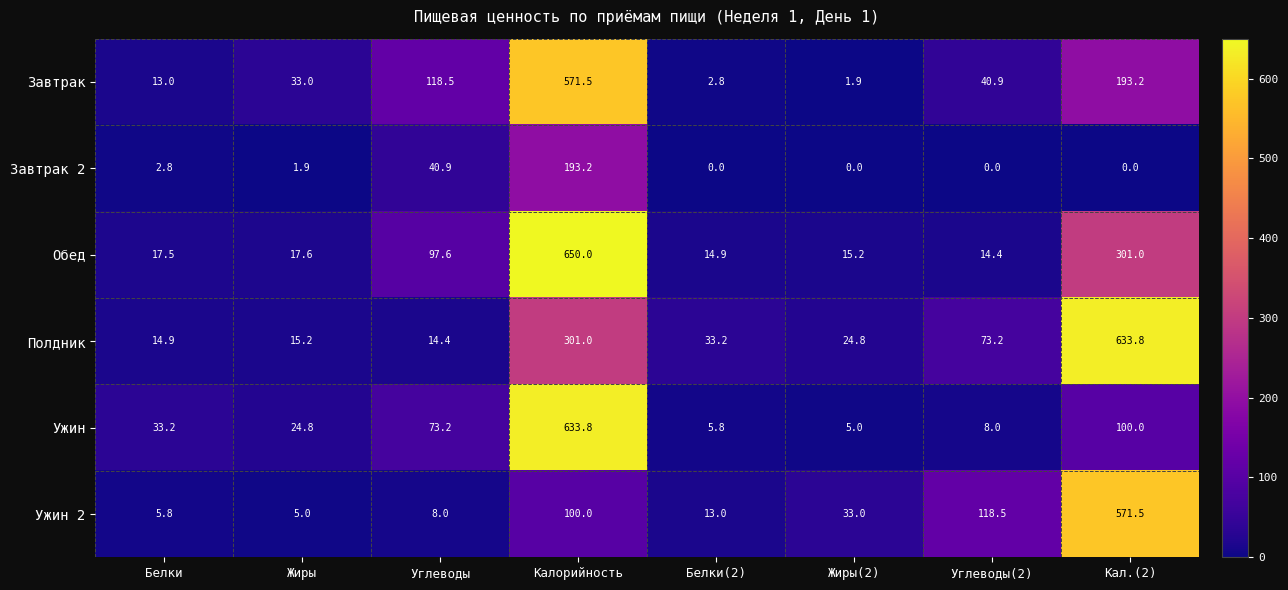

What is the greatest value displayed?

650.0